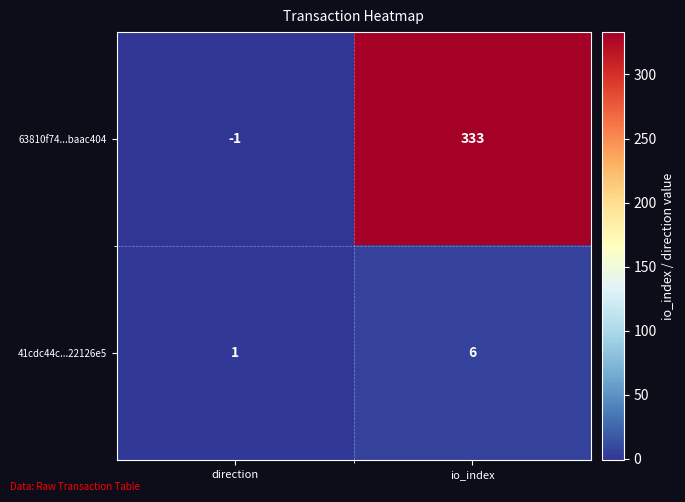

List the series in order of their peak value, highest first.

63810f74...baac404, 41cdc44c...22126e5